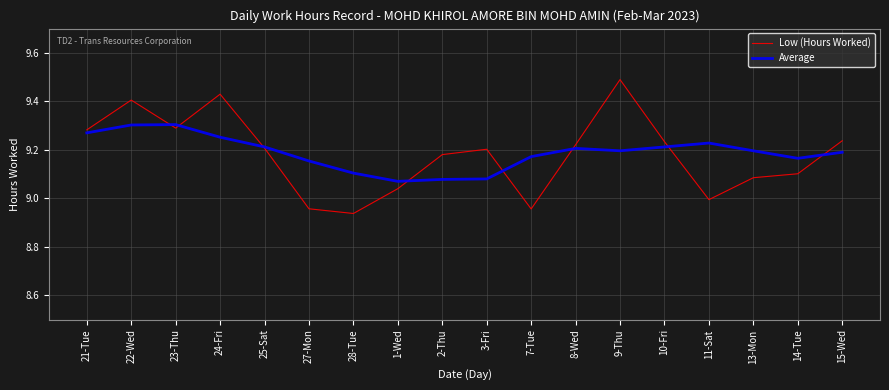

What are all the series names shown in the legend?

Low (Hours Worked), Average